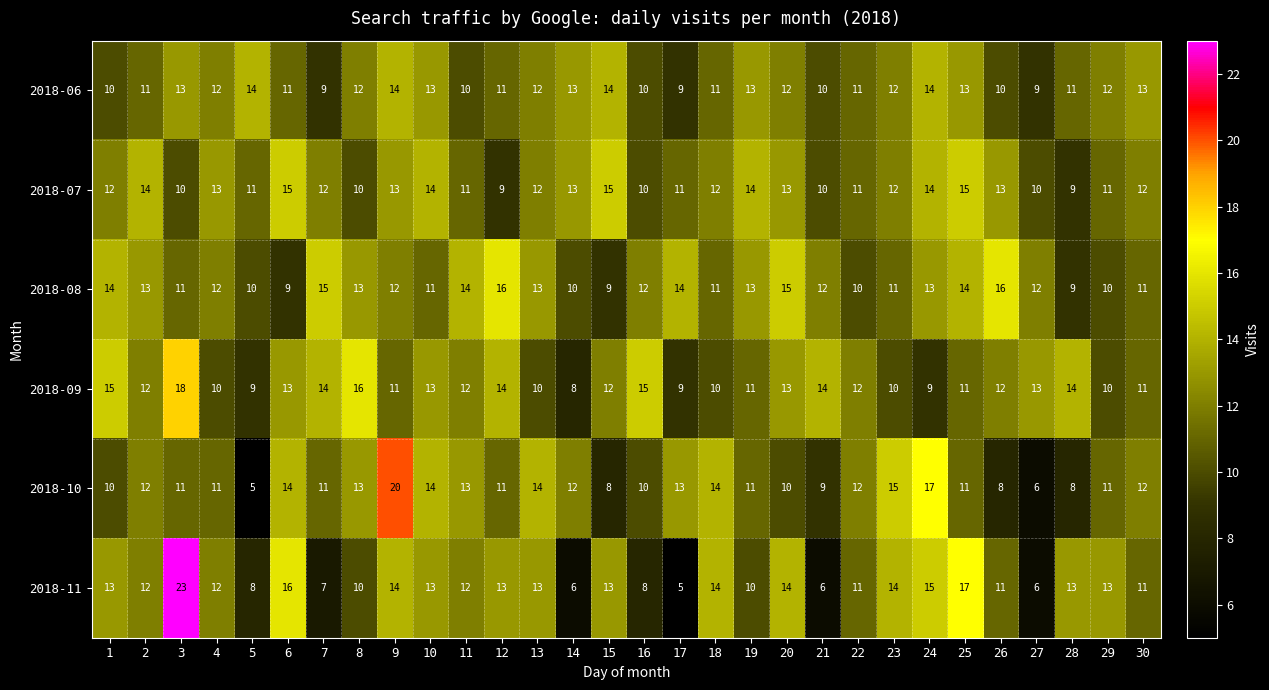

List the series in order of their peak value, lowest first.

2018-06, 2018-07, 2018-08, 2018-09, 2018-10, 2018-11